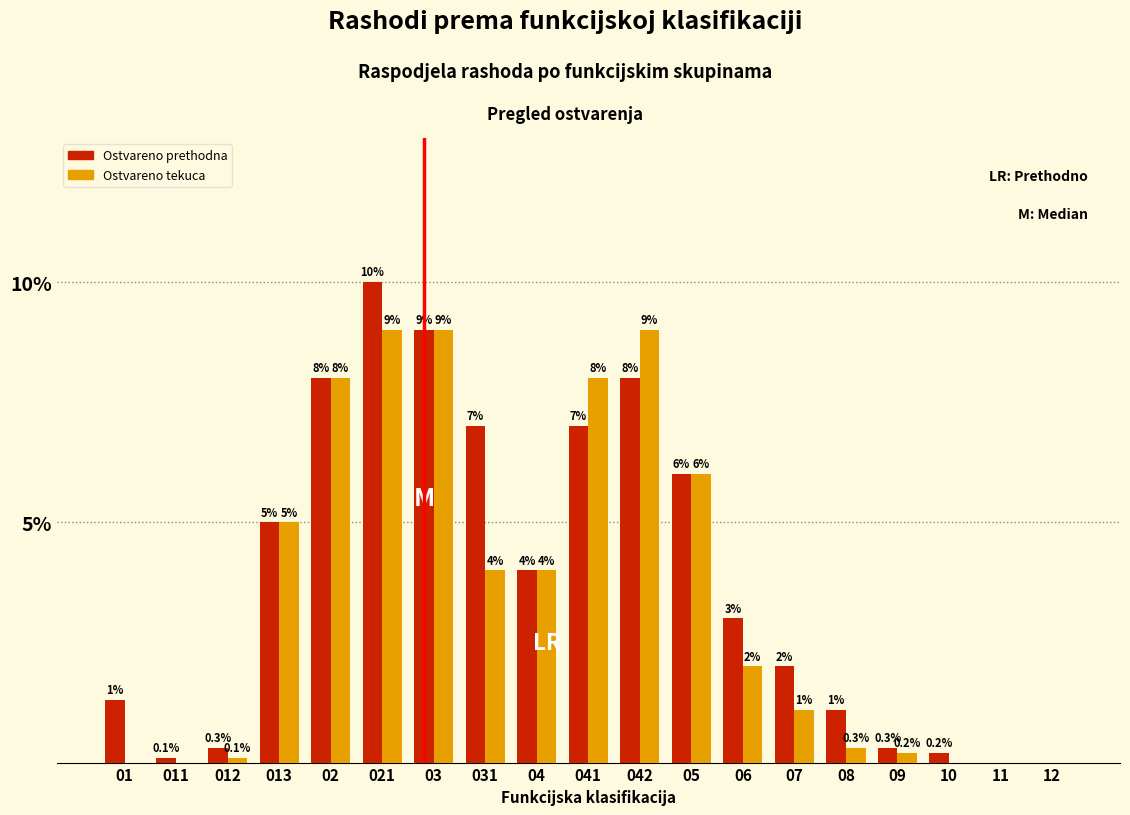

Reading right to left, list all the values displayed in this chart.

Ostvareno prethodna: 12=0.0	11=0.0	10=0.2	09=0.3	08=1.1	07=2.0	06=3.0	05=6.0	042=8.0	041=7.0	04=4.0	031=7.0	03=9.0	021=10.0	02=8.0	013=5.0	012=0.3	011=0.1	01=1.3
Ostvareno tekuca: 12=0.0	11=0.0	10=0.0	09=0.2	08=0.3	07=1.1	06=2.0	05=6.0	042=9.0	041=8.0	04=4.0	031=4.0	03=9.0	021=9.0	02=8.0	013=5.0	012=0.1	011=0.0	01=0.0